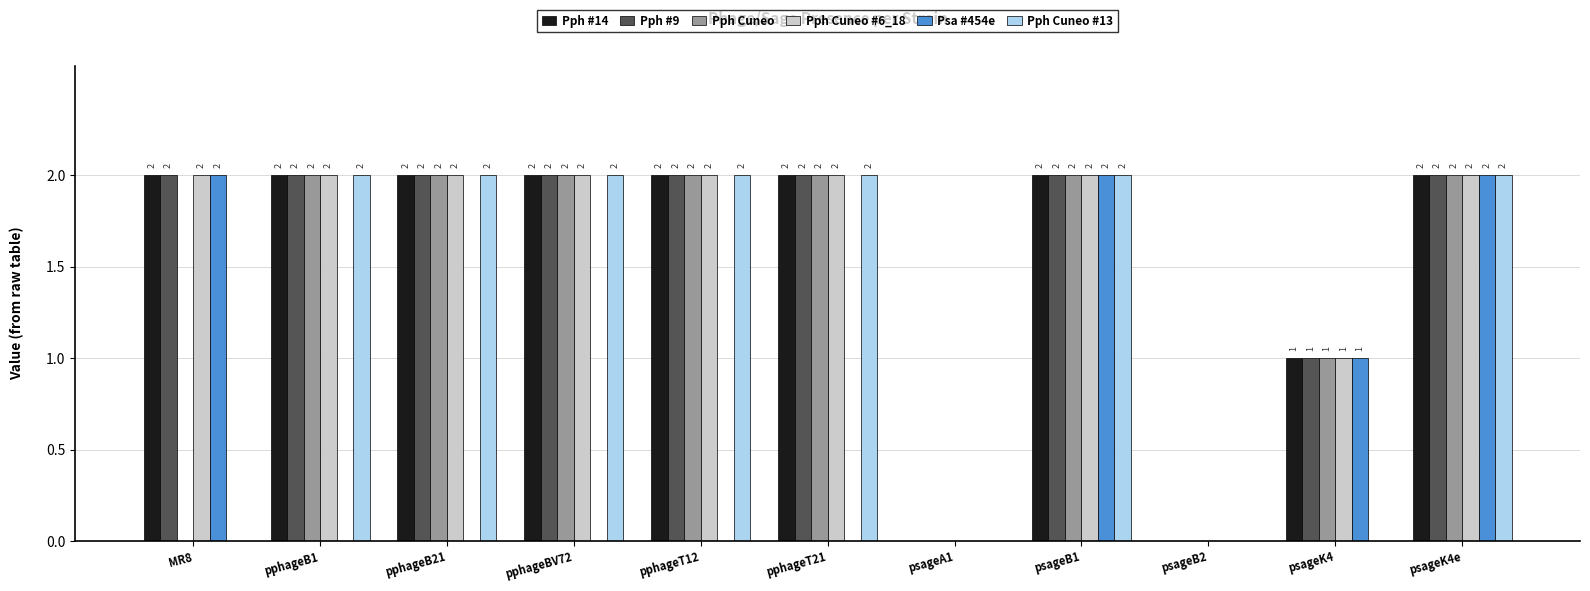

The Psa #454e series shows 0 at pphageT12. True or false?

True